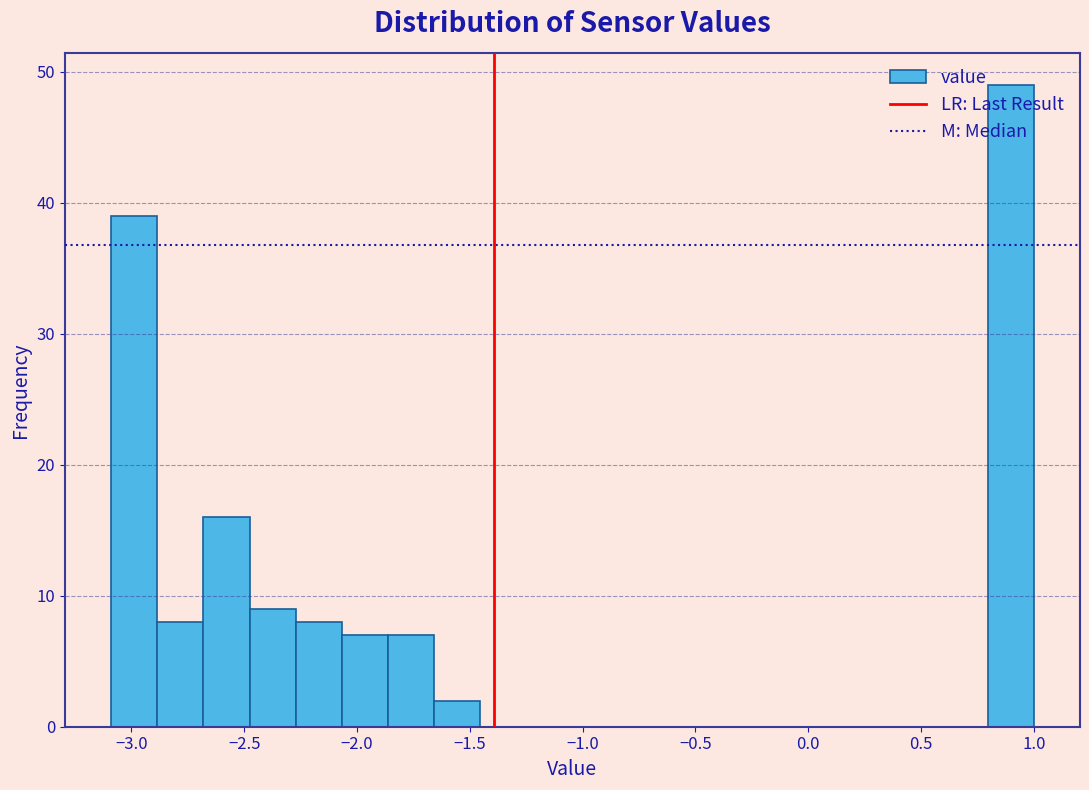

Reading left to right, transcribe this chart: for each bar, give the range it covers on the x-axis and its height. Neither the bar edges nor the heights are printed on the chart, so give them approximately, as read against the axes.

-3.10 to -2.90: 39
-2.90 to -2.70: 8
-2.70 to -2.50: 16
-2.50 to -2.25: 9
-2.25 to -2.05: 8
-2.05 to -1.85: 7
-1.85 to -1.65: 7
-1.65 to -1.45: 2
-1.45 to -1.25: 0
-1.25 to -1.05: 0
-1.05 to -0.85: 0
-0.85 to -0.65: 0
-0.65 to -0.45: 0
-0.45 to -0.25: 0
-0.25 to 0.00: 0
0.00 to 0.20: 0
0.20 to 0.40: 0
0.40 to 0.60: 0
0.60 to 0.80: 0
0.80 to 1.00: 49